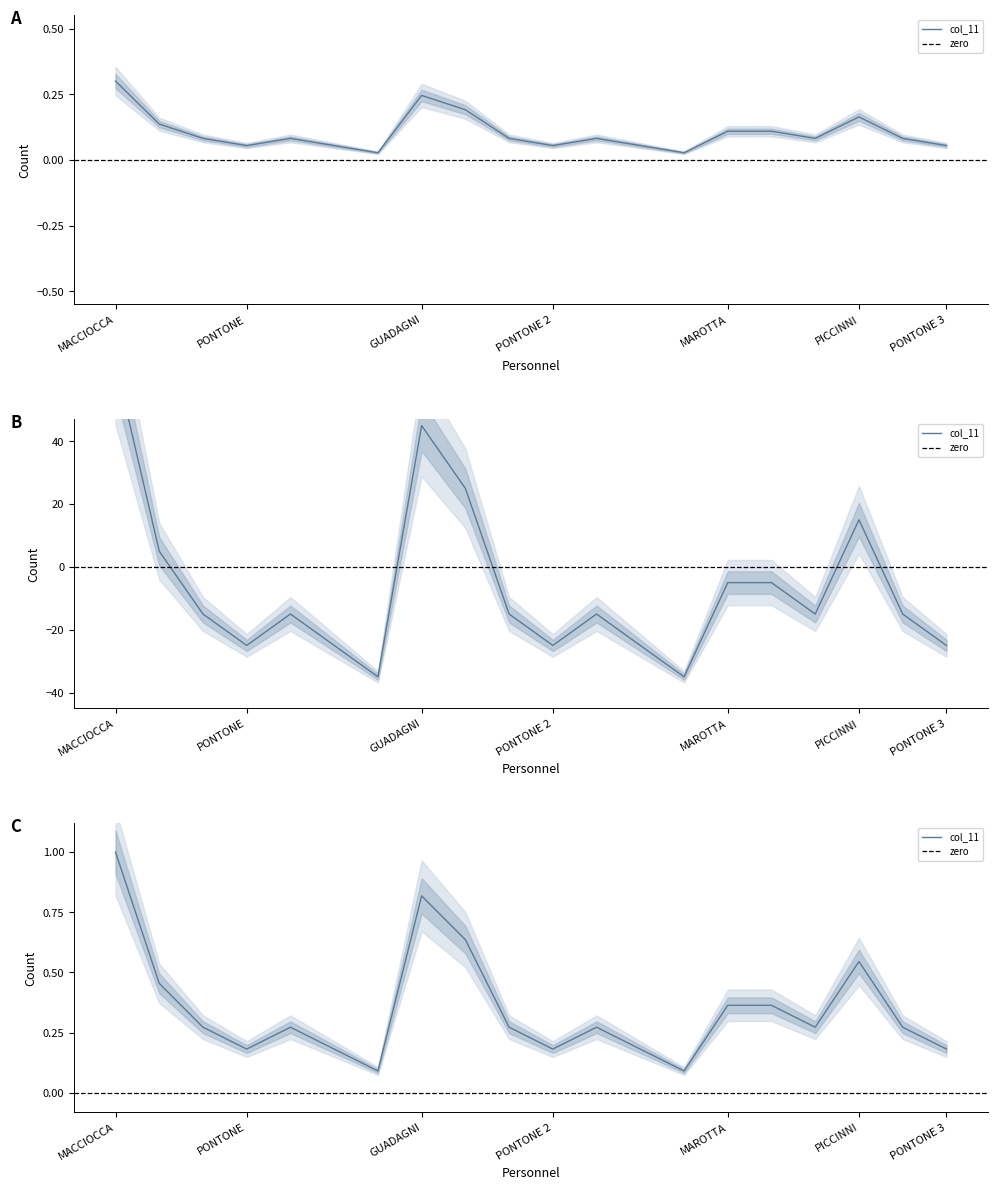

What is the sum of all values?

2.1